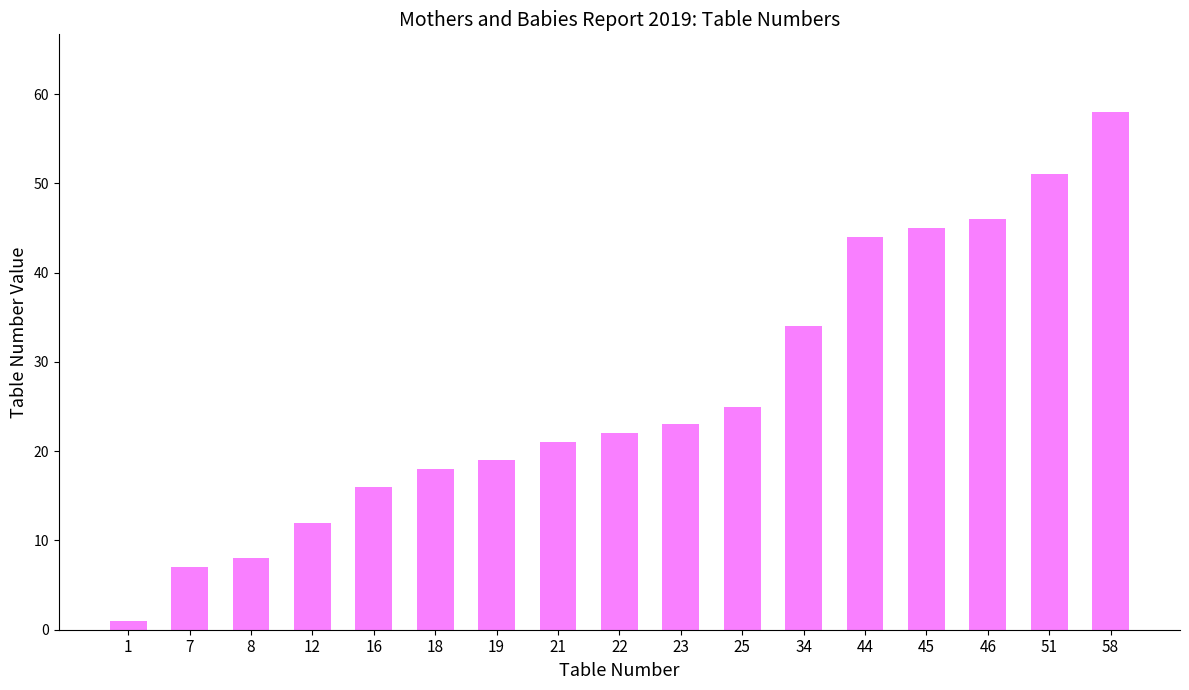

Does the chart contain any negative values?

No